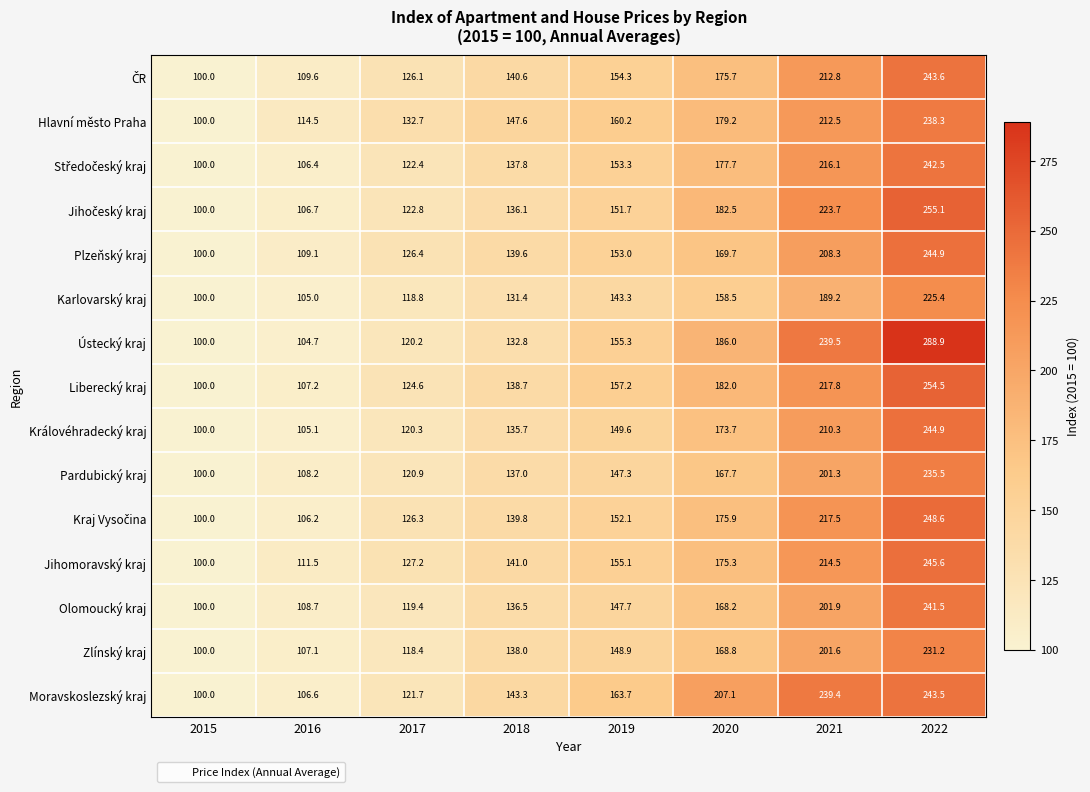

Is it true that Plzeňský kraj equals 282.3 at 2021?

False